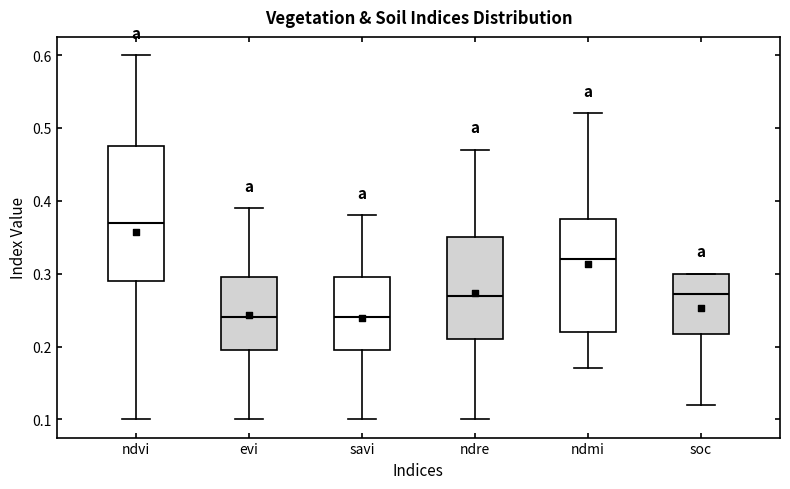

Which box has the highest median line?

ndvi